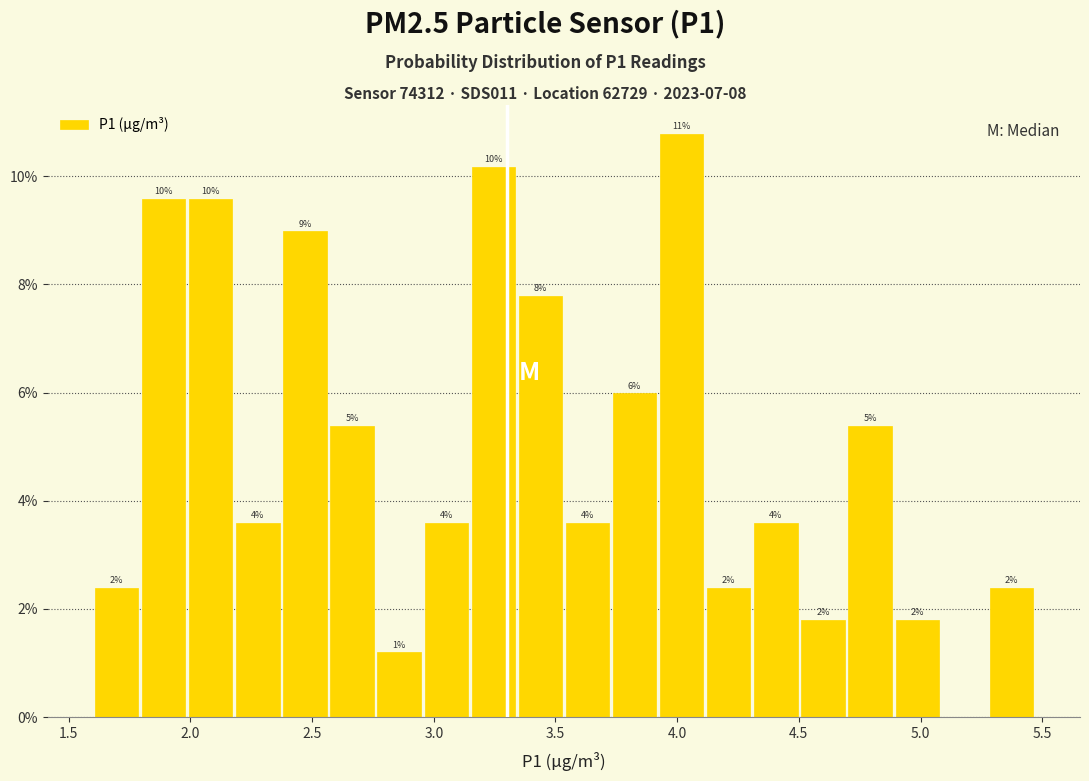

Around what value on the x-axis is the tallest bar? Give the approximate position of its centre, as read against the axis.

4.00